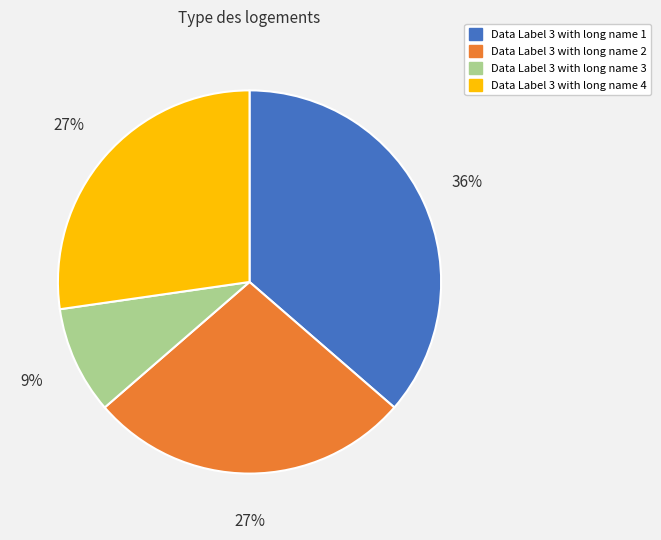

Which has a higher value, Data Label 3 with long name 1 or Data Label 3 with long name 4?

Data Label 3 with long name 1